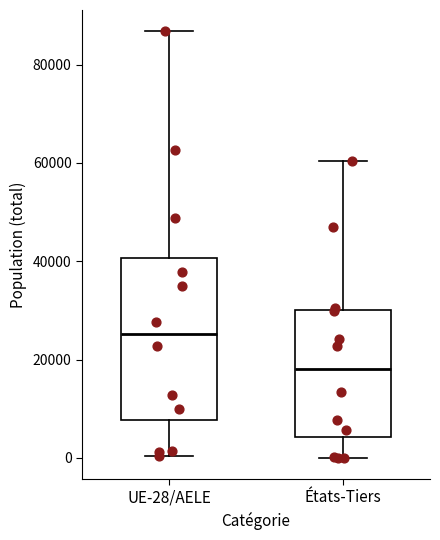

Comparing the boxes themselves (not the whiskers), which one is the tallest?

UE-28/AELE